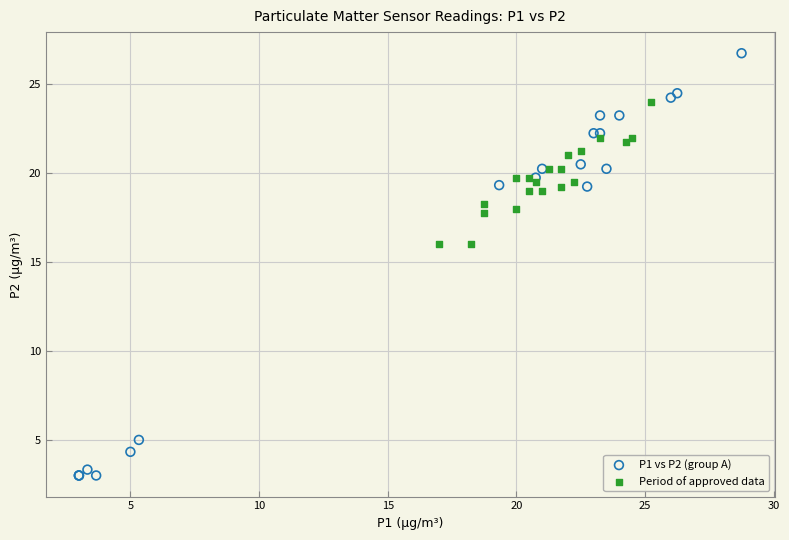

Which series contains the lowest Y value?

P1 vs P2 (group A)